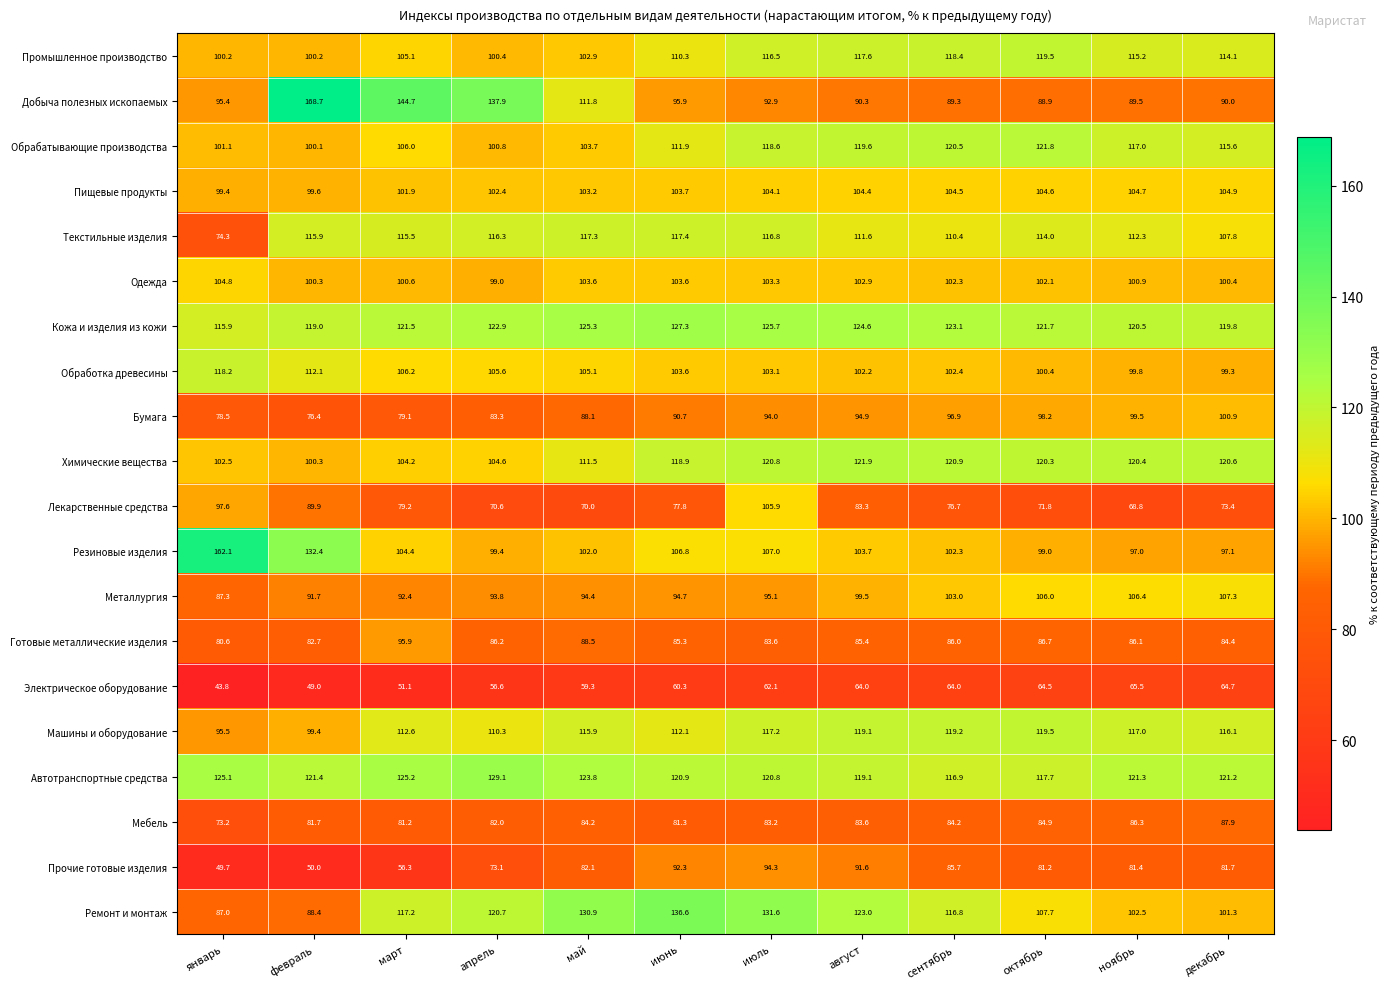

What is the difference between the second highest and second lowest values in the Пищевые продукты series?

5.1